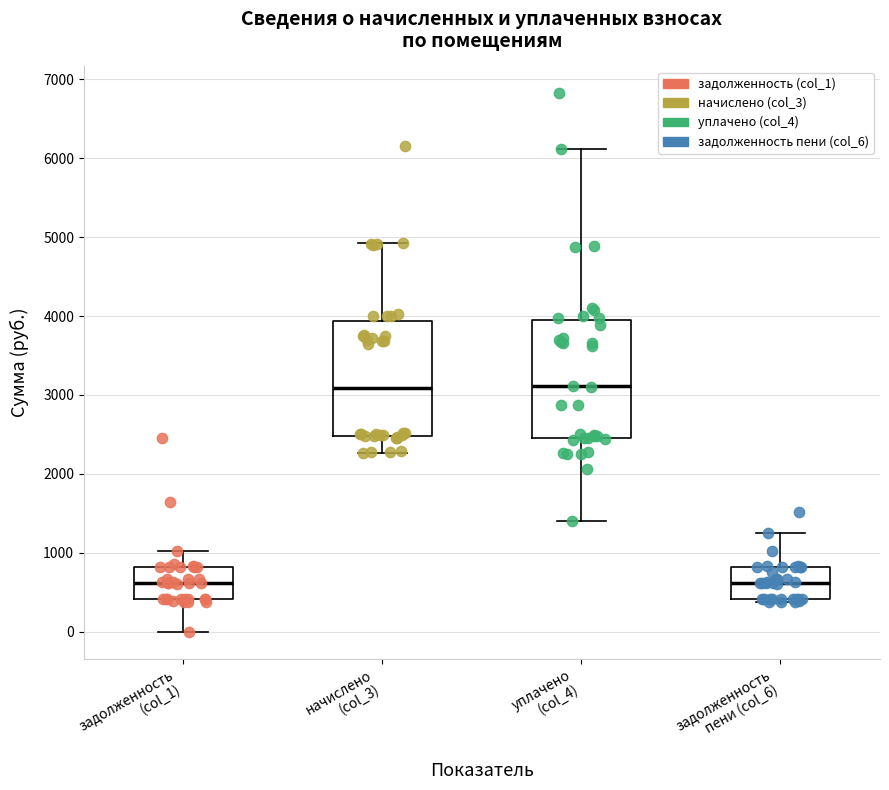

Reading left to right, read every box against the y-axis: the position of its median line, the range the box covers, and the ends of its whiskers. The values are not printed on the chart, so give them approximately, as read against the axis.

задолженность (col_1): median 600, box 400 to 800, whiskers 0 to 1000
начислено (col_3): median 3100, box 2500 to 3900, whiskers 2300 to 4900
уплачено (col_4): median 3100, box 2500 to 4000, whiskers 1400 to 6100
задолженность пени (col_6): median 600, box 400 to 800, whiskers 400 (just below the box's lower edge) to 1300